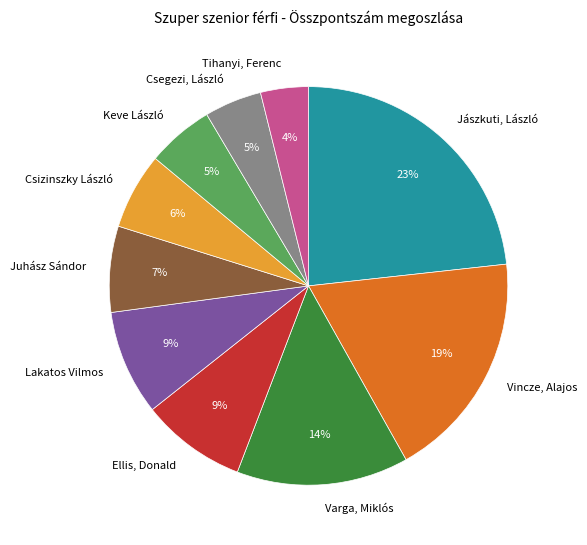

Combined, do Varga, Miklós and Juhász Sándor account for over 50%?

No